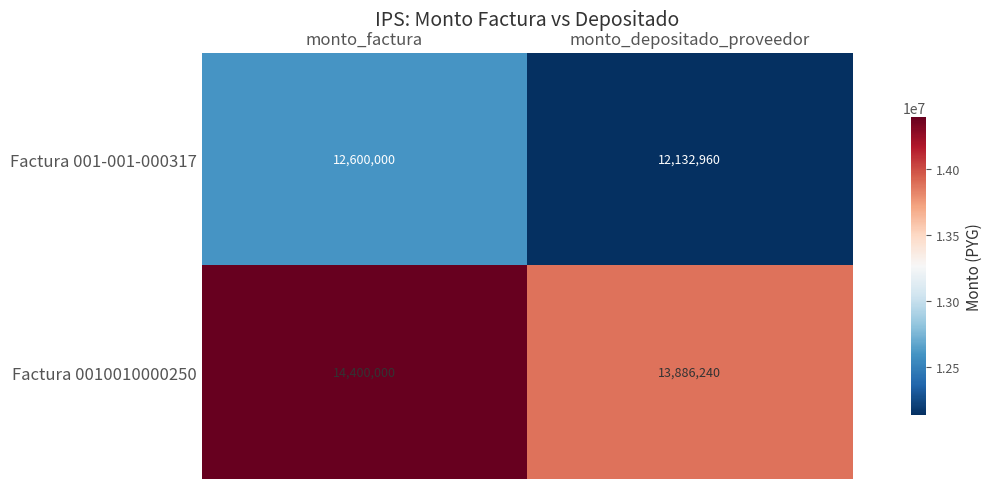

What is the greatest value displayed?

14400000